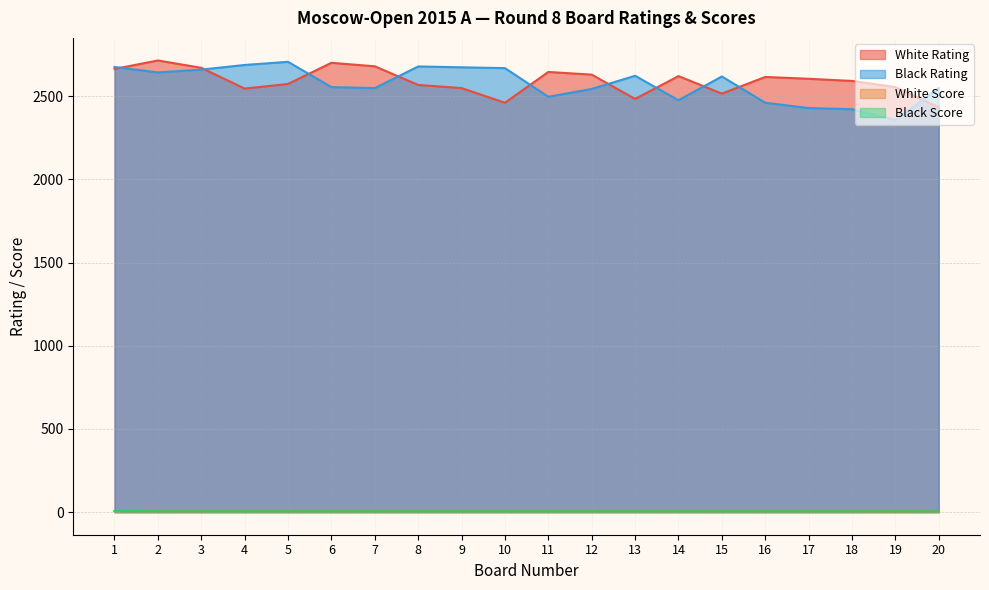

What is the difference between the second highest and minimum values in the Black Score series?

1.0